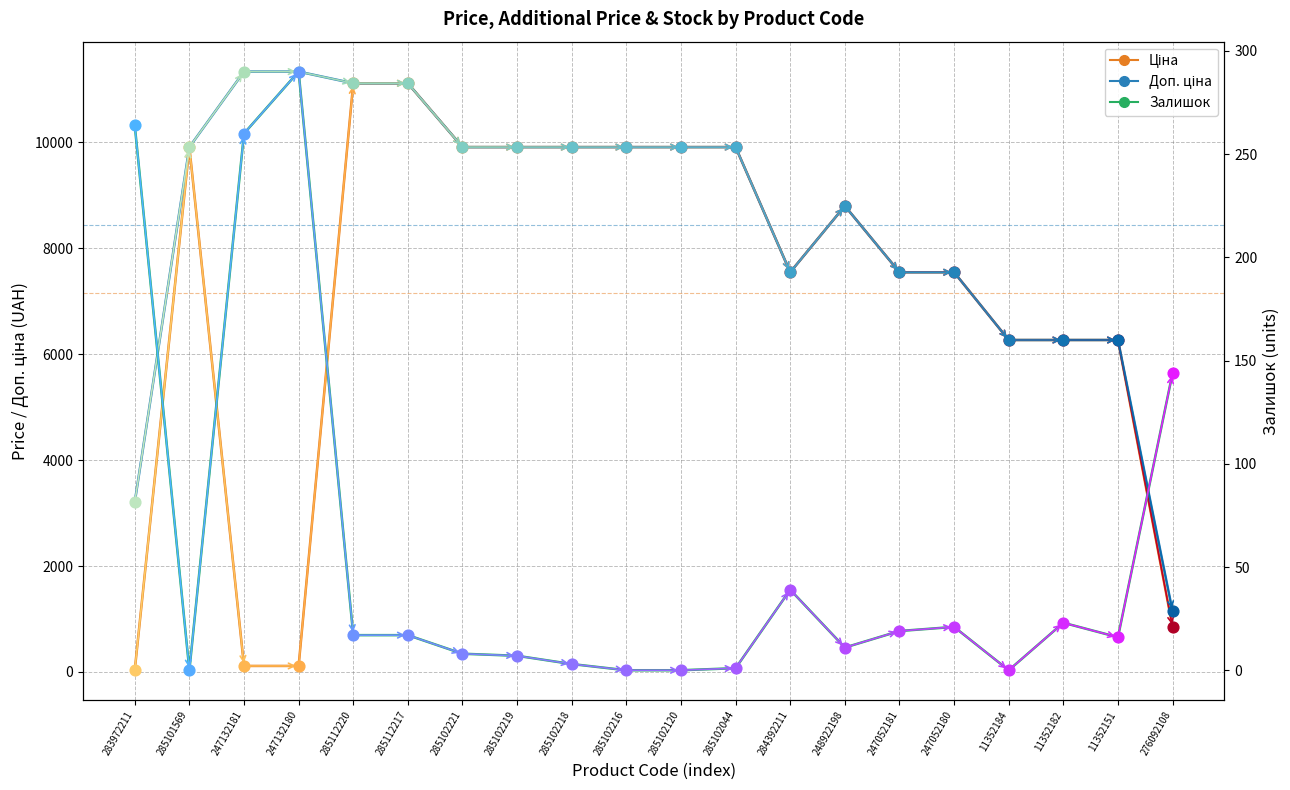

At how many categories does at least one series exceed 1655?

19